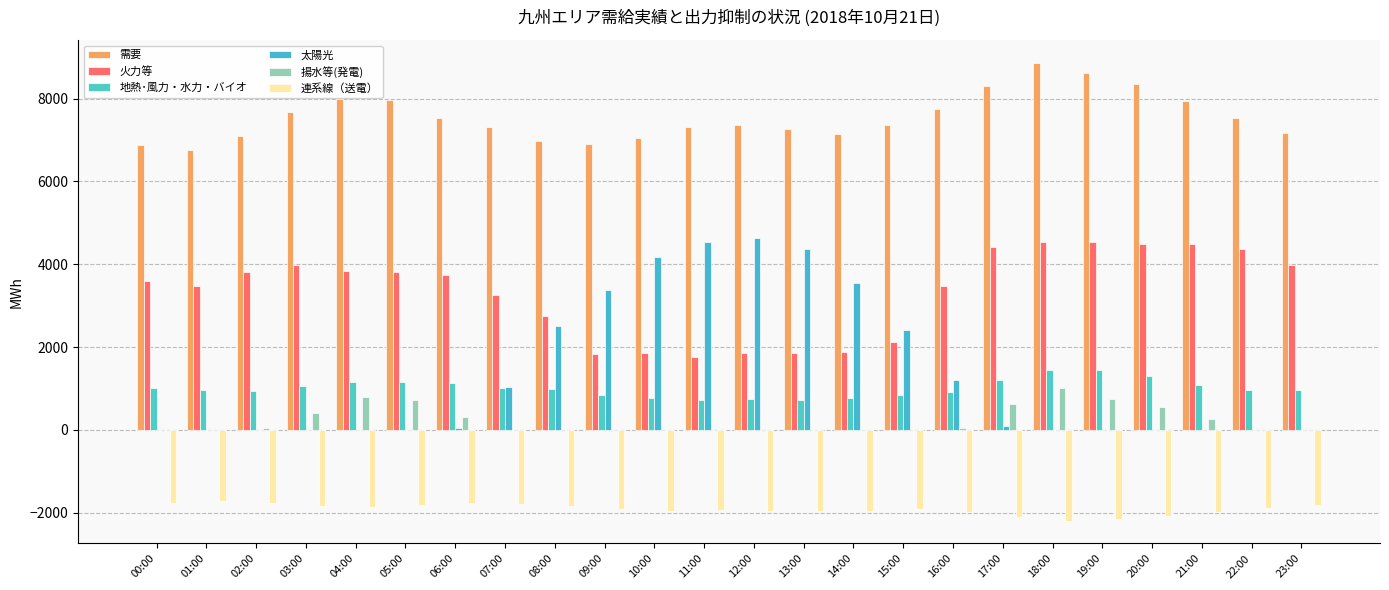

Is the value of 連系線（送電） at 19:00 greater than the value of 需要 at 03:00?

No